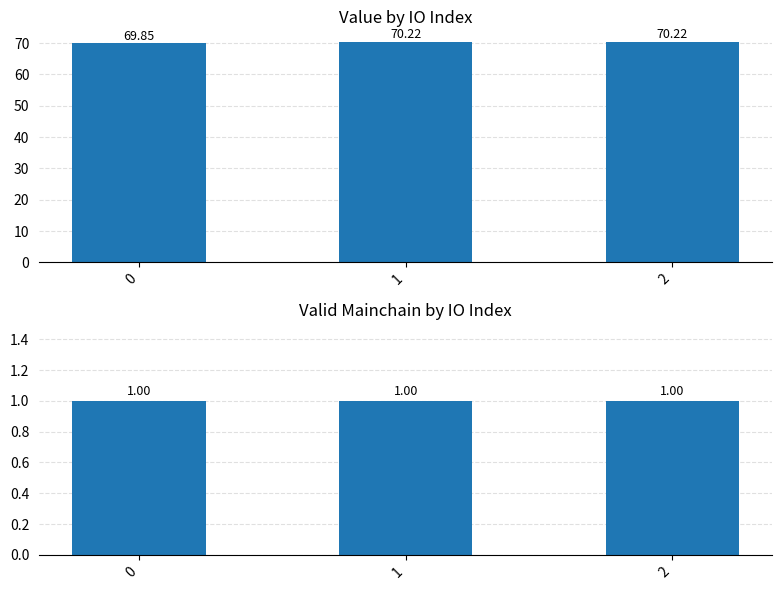

How many groups of bars are there?

3